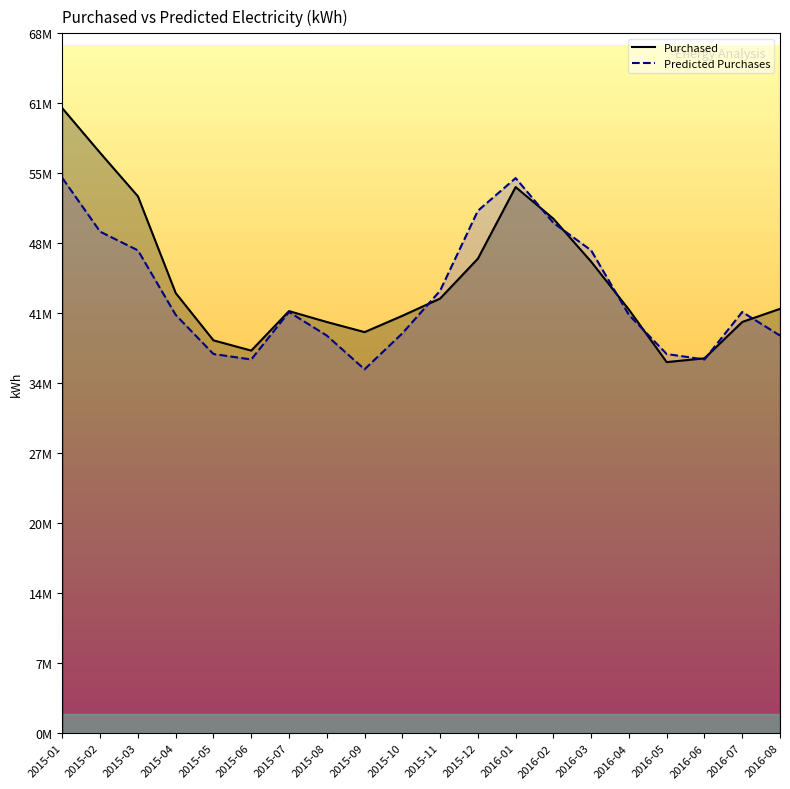

Rank the series at 2016-01 from lowest to highest value.

Purchased, Predicted Purchases